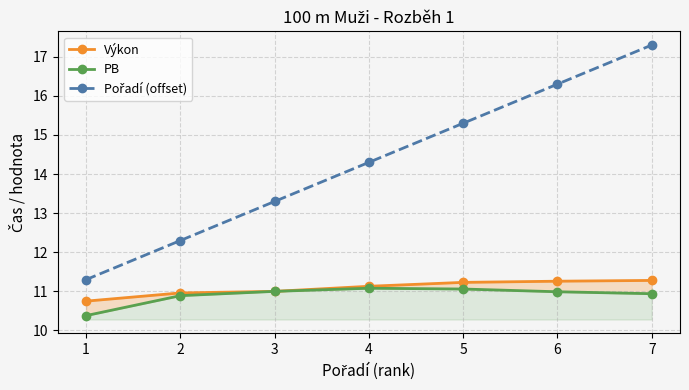

Is the value of Výkon at 7 greater than the value of Pořadí (offset) at 5?

No